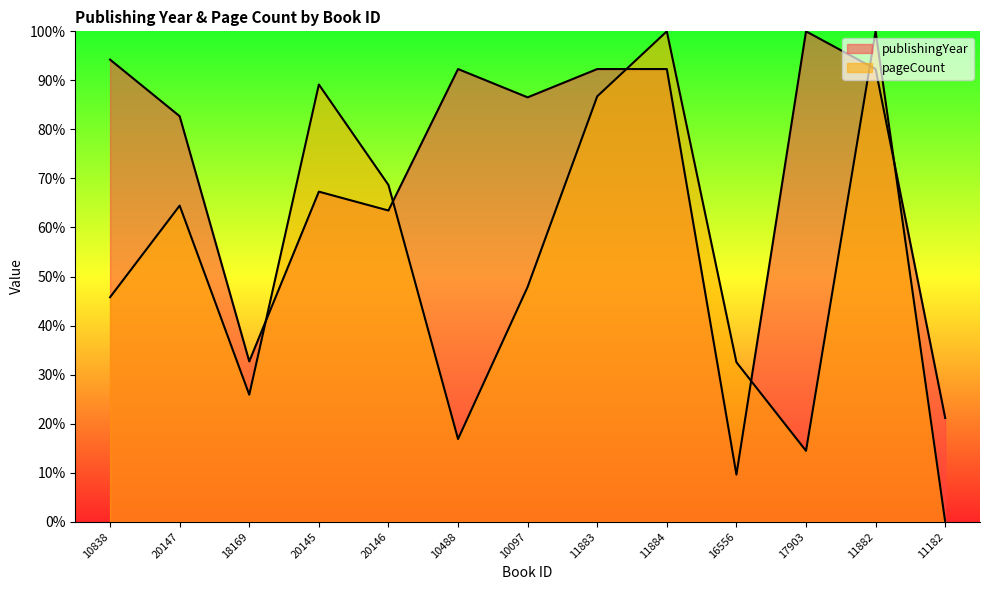

At which category is the sum across all series the highest?

11884